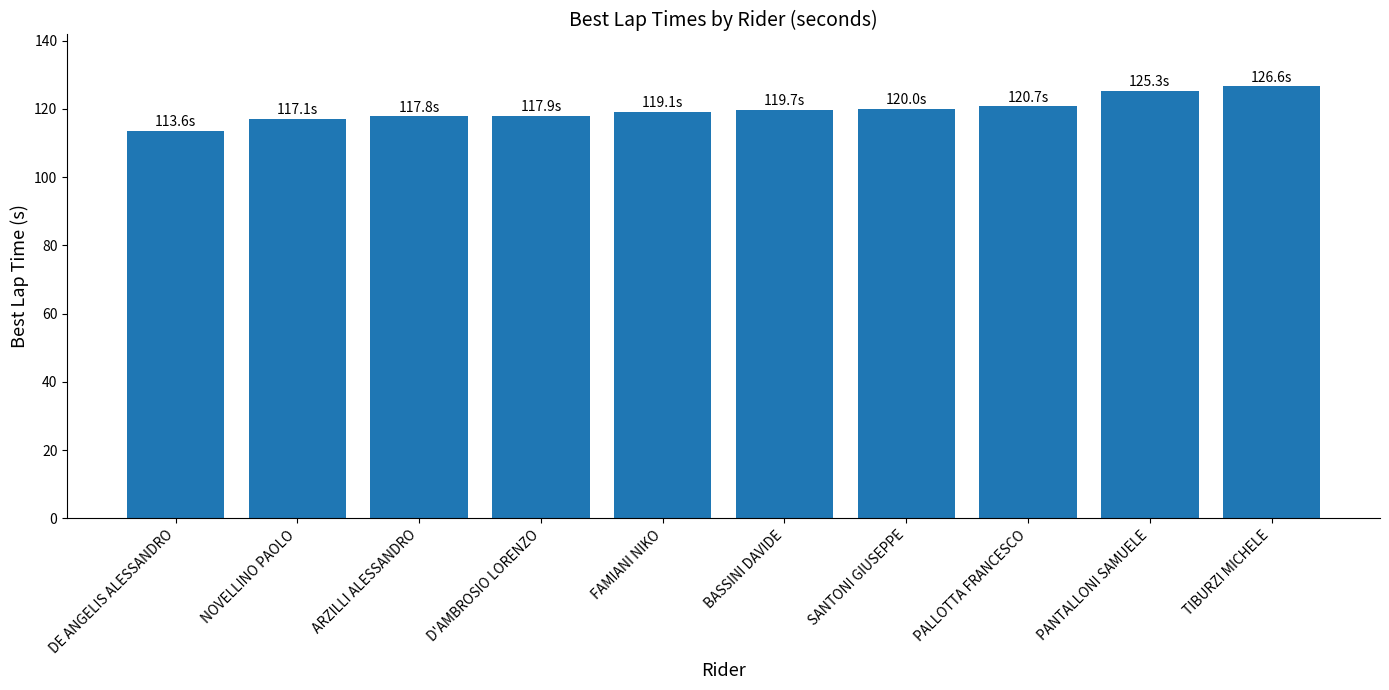

How many series are shown in this chart?

1